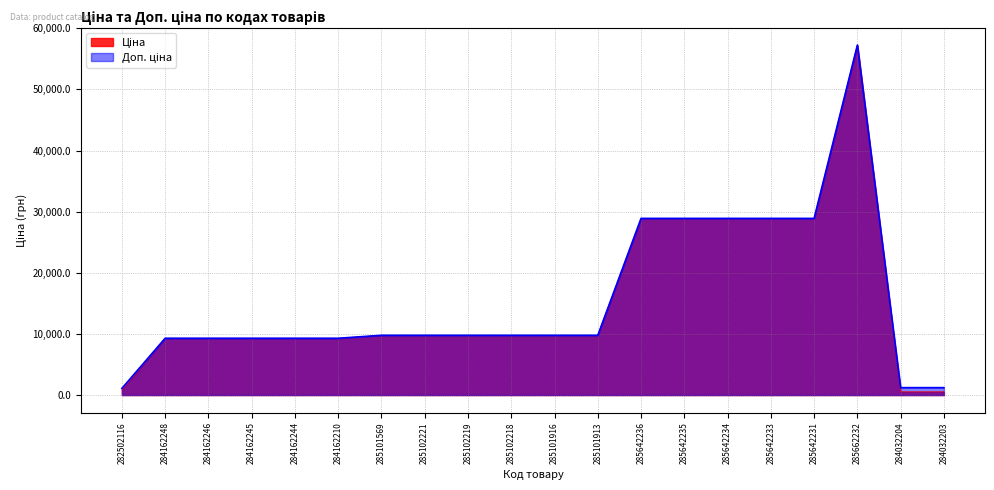

Does the chart display data point markers on the line(s)?

No